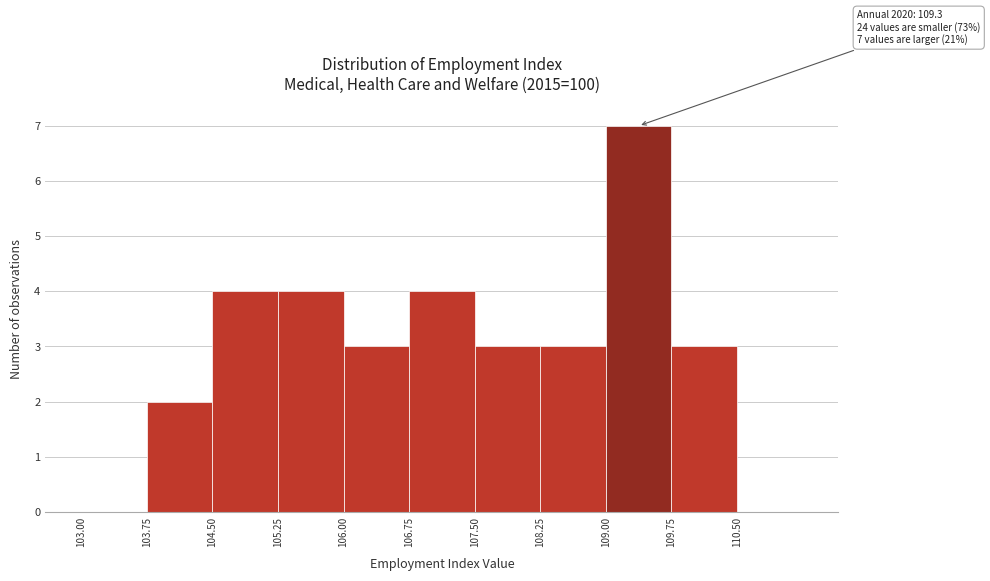

Which range on the x-axis has the tallest bar?

109.00 to 109.75